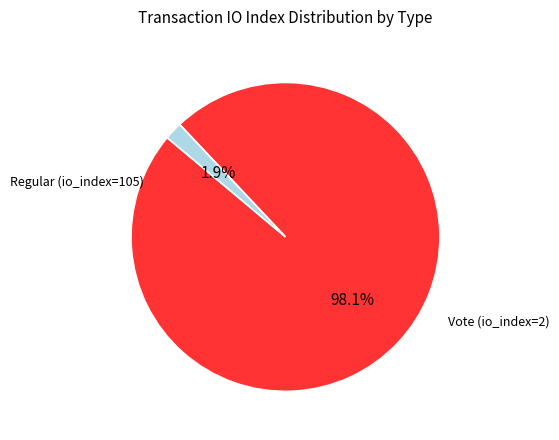

Count the number of slices in the pie.

2